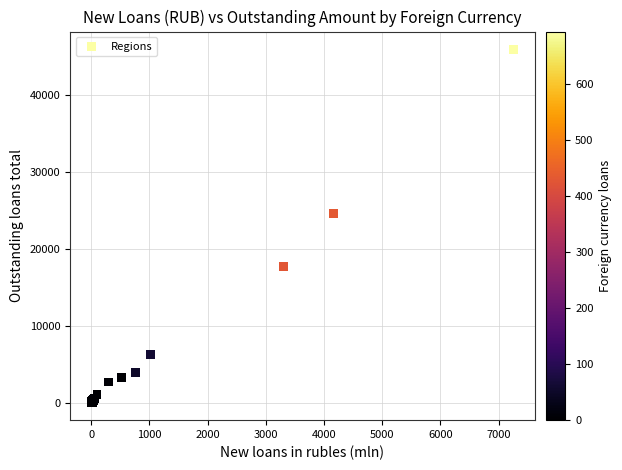

What Y value in the scatter plot is closest to 23008?

24579.4